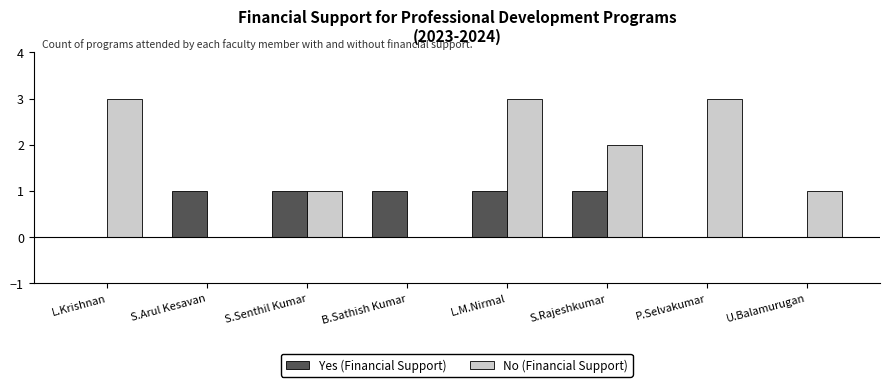

Is it true that No (Financial Support) equals 2 at S.Senthil Kumar?

False